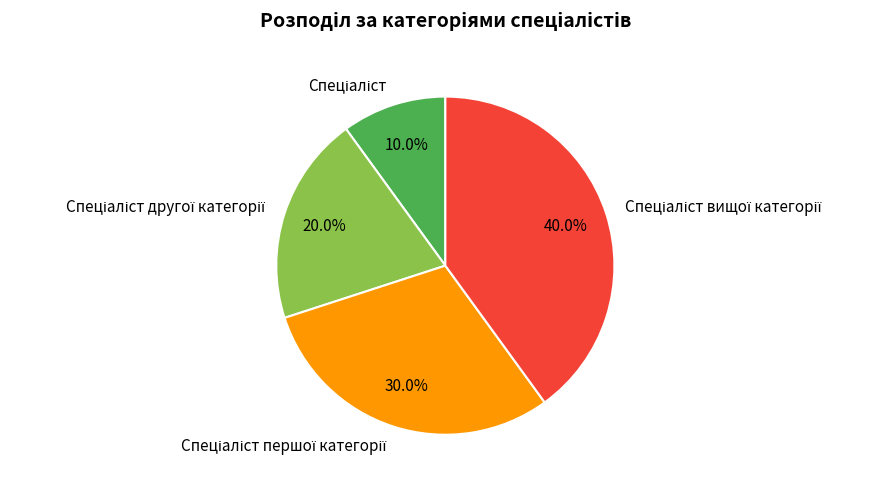

Is there any slice that represents more than half of the pie?

No